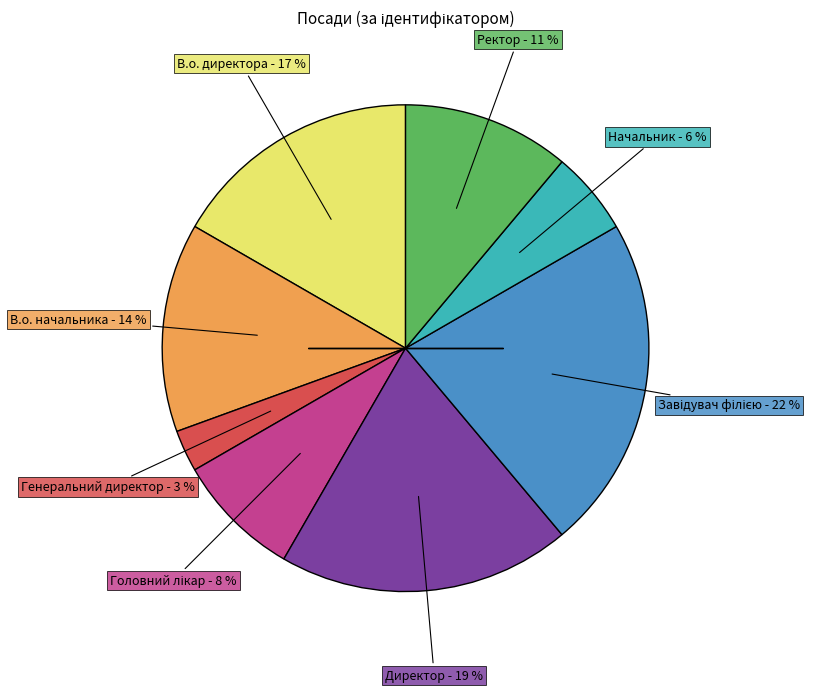

How many slices are in this pie chart?

8